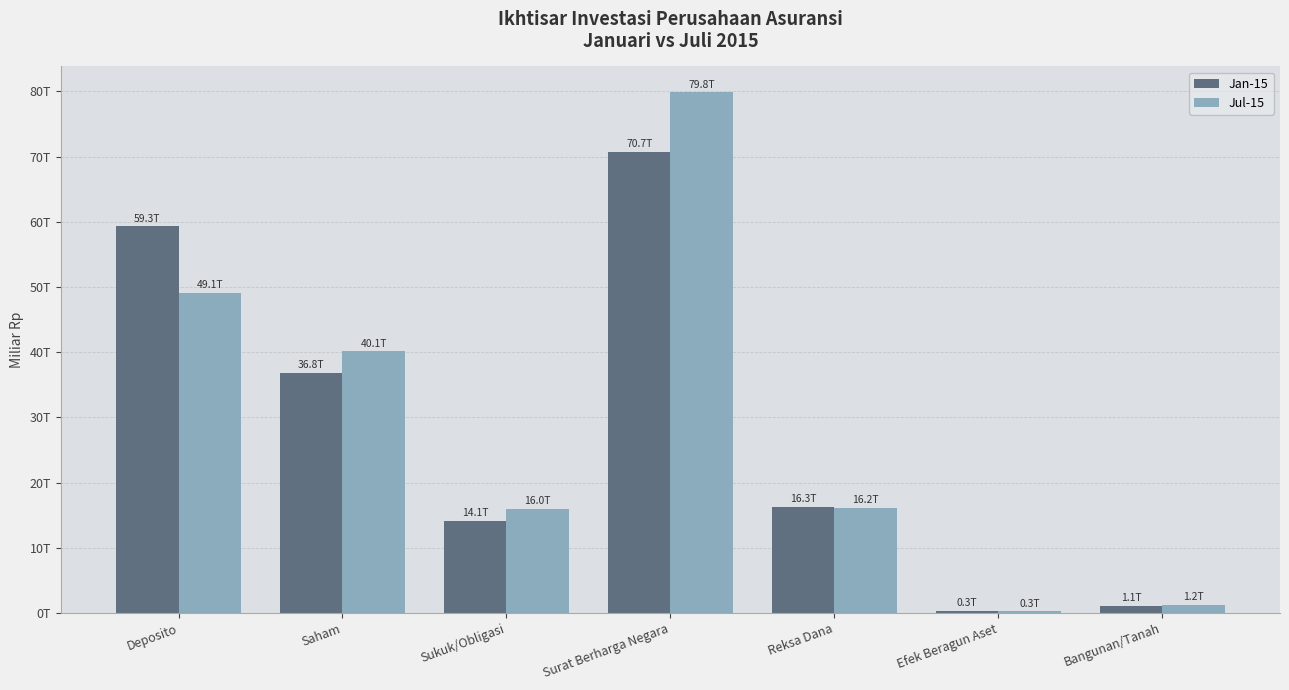

What are all the series names shown in the legend?

Jan-15, Jul-15